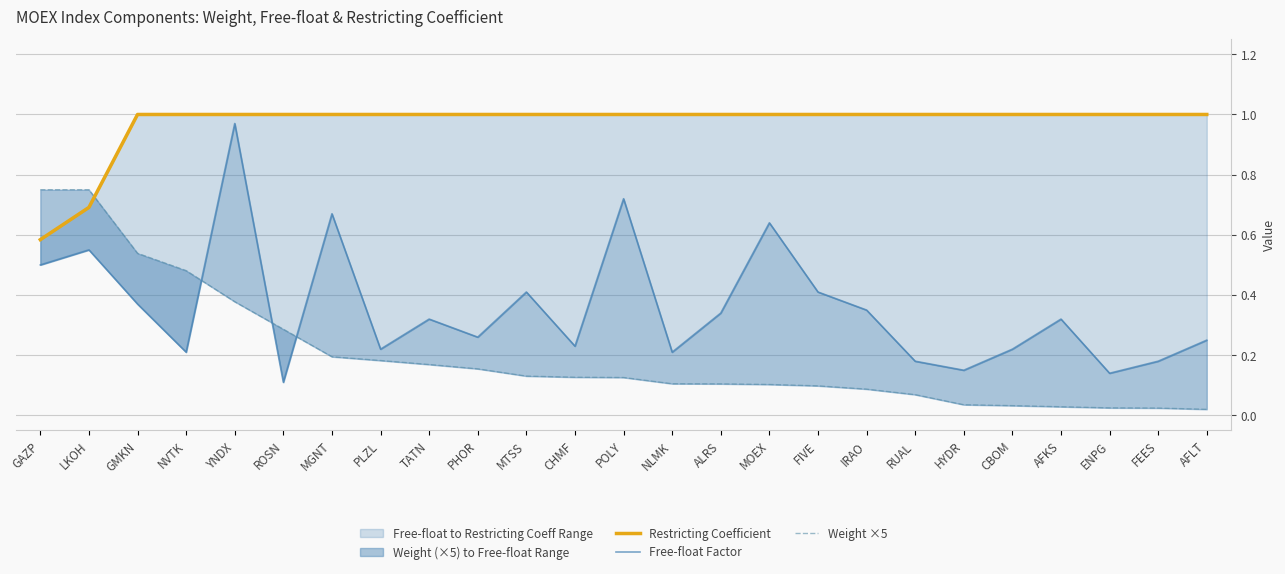

True or false: Restricting Coefficient and Weight ×5 intersect in this chart.

True